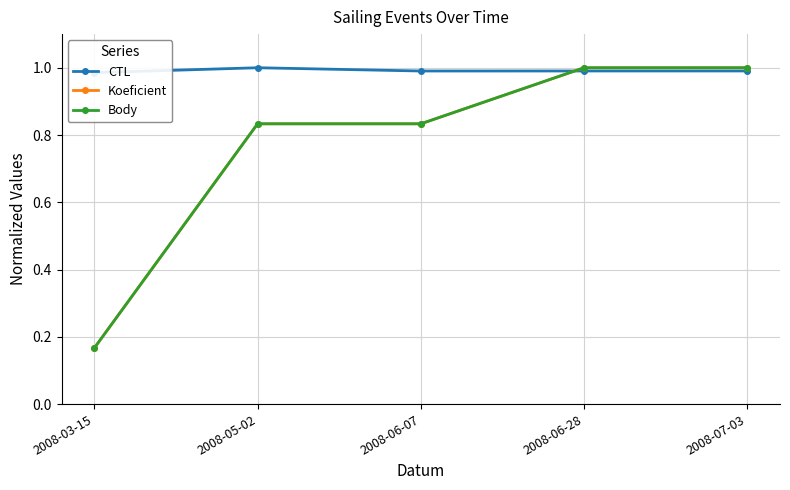

How many data points does each series have?

5